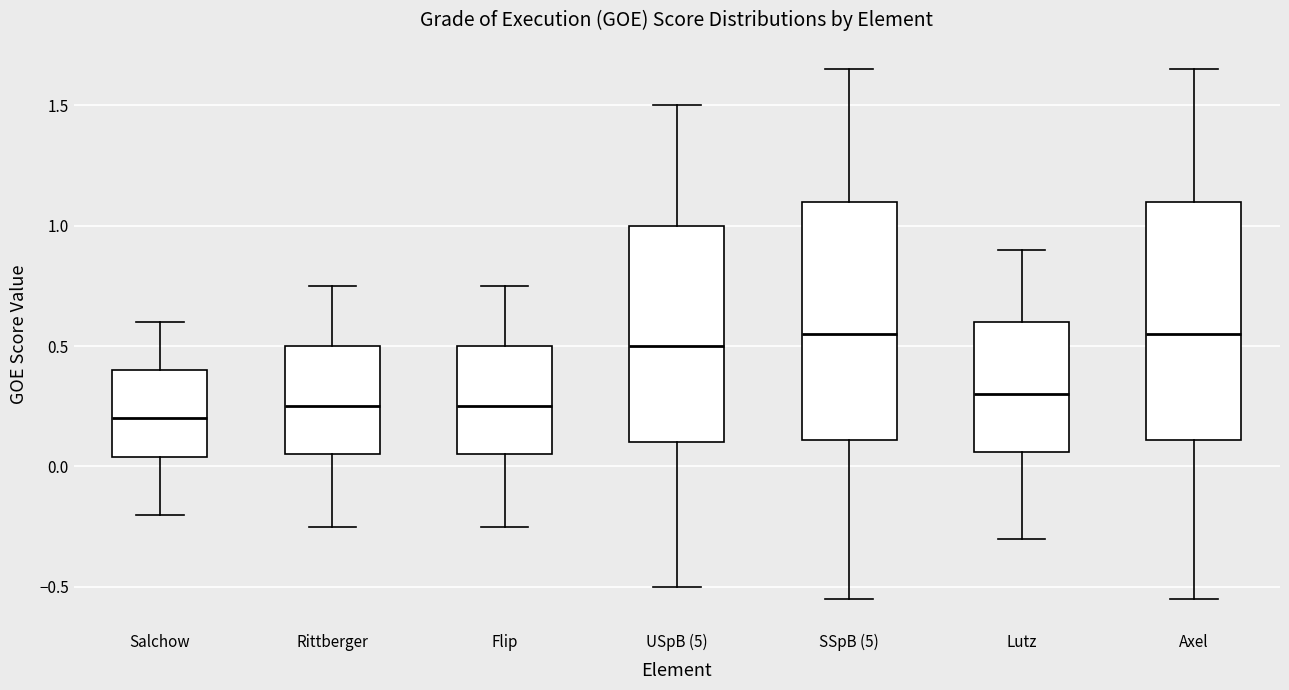

Reading left to right, transcribe this box plot: for each box, give where its median line is, the range the box spans, and where its two whiskers end, as read against the y-axis. The values are not printed on the chart, so give them approximately, as read against the axis.

Salchow: median 0.20, box 0.05 to 0.40, whiskers -0.20 to 0.60
Rittberger: median 0.25, box 0.05 to 0.50, whiskers -0.25 to 0.75
Flip: median 0.25, box 0.05 to 0.50, whiskers -0.25 to 0.75
USpB (5): median 0.50, box 0.10 to 1.00, whiskers -0.50 to 1.50
SSpB (5): median 0.55, box 0.10 to 1.10, whiskers -0.55 to 1.65
Lutz: median 0.30, box 0.05 to 0.60, whiskers -0.30 to 0.90
Axel: median 0.55, box 0.10 to 1.10, whiskers -0.55 to 1.65